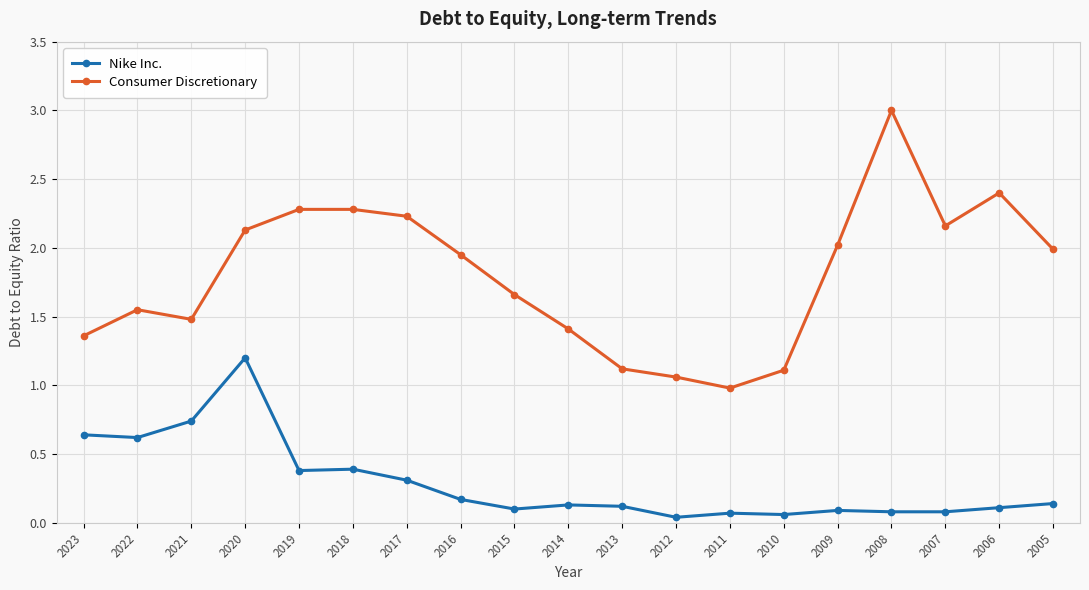

At which category is the sum across all series the highest?

2020